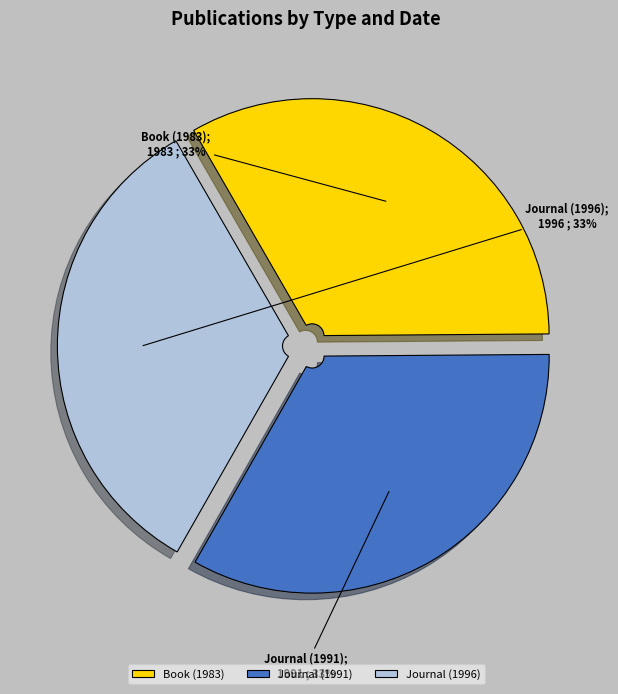

To the nearest percent, what is the average slice percentage?

33%